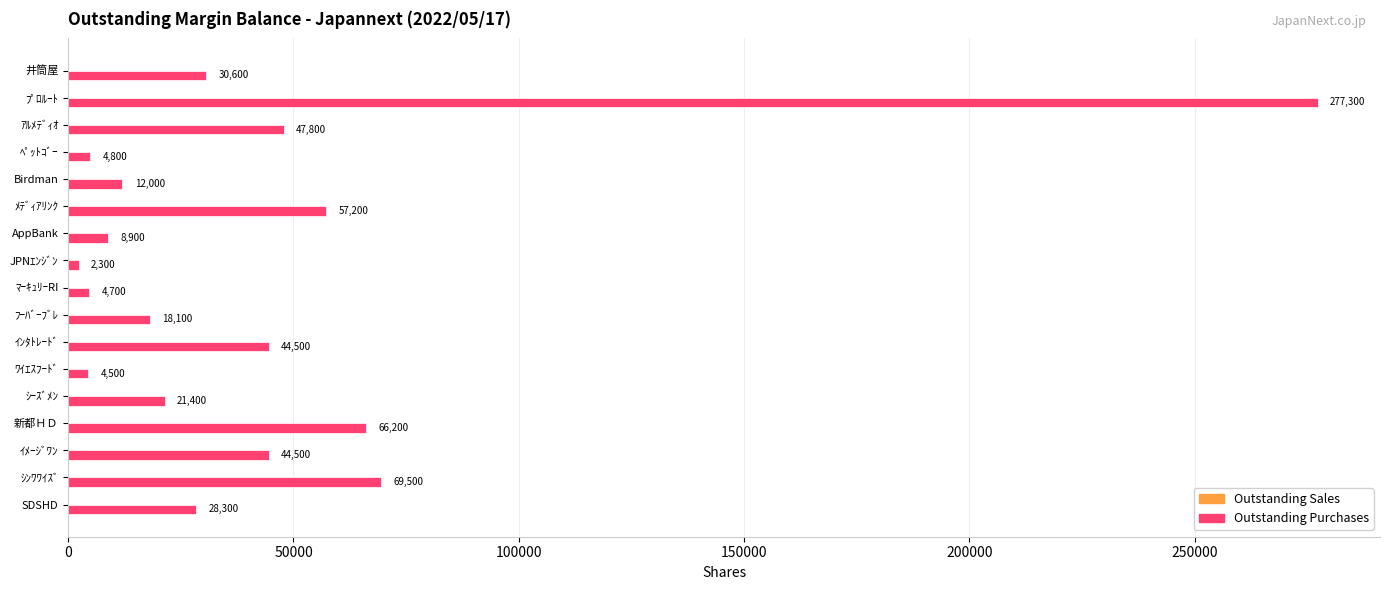

What is the maximum value shown in the chart?

277300